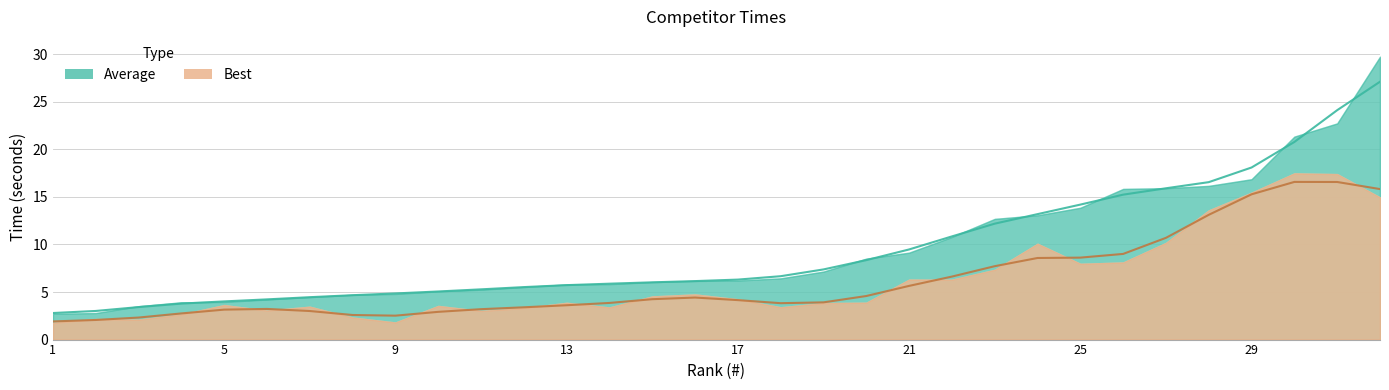

What is the highest value of the Average series?

27.1